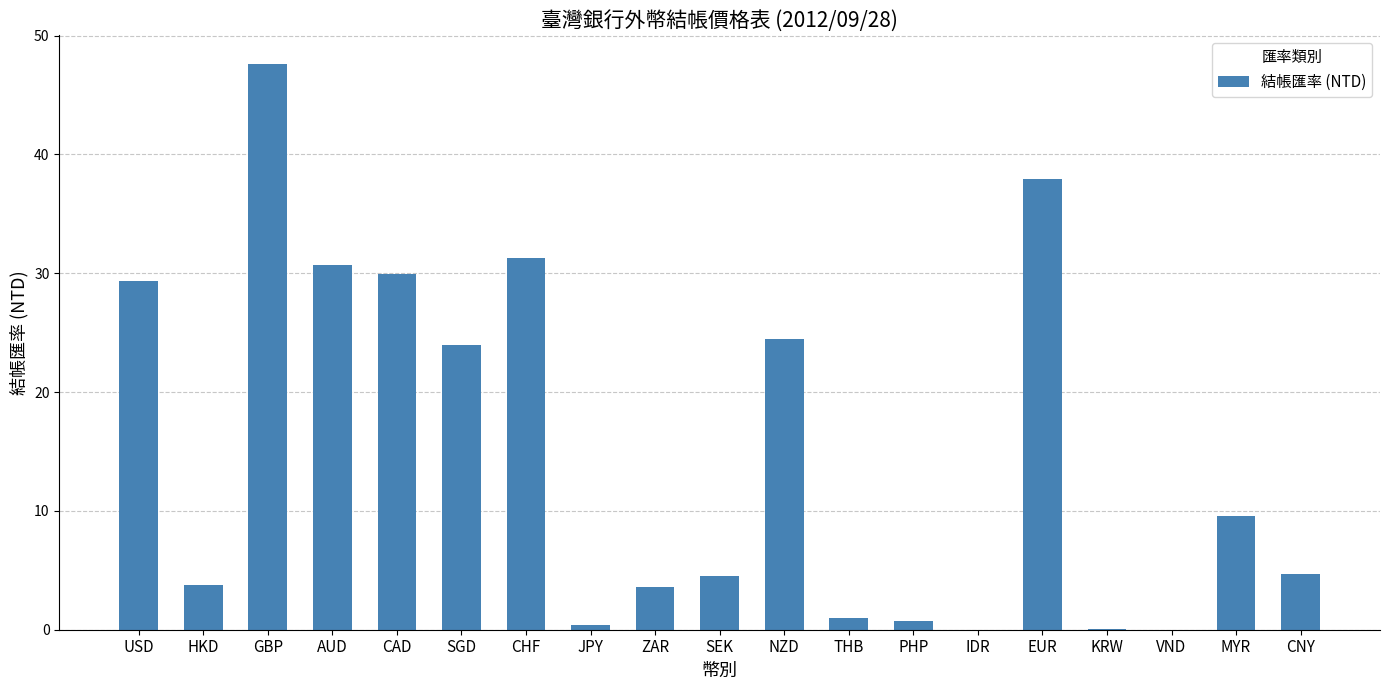

Count the number of categories in the chart.

19